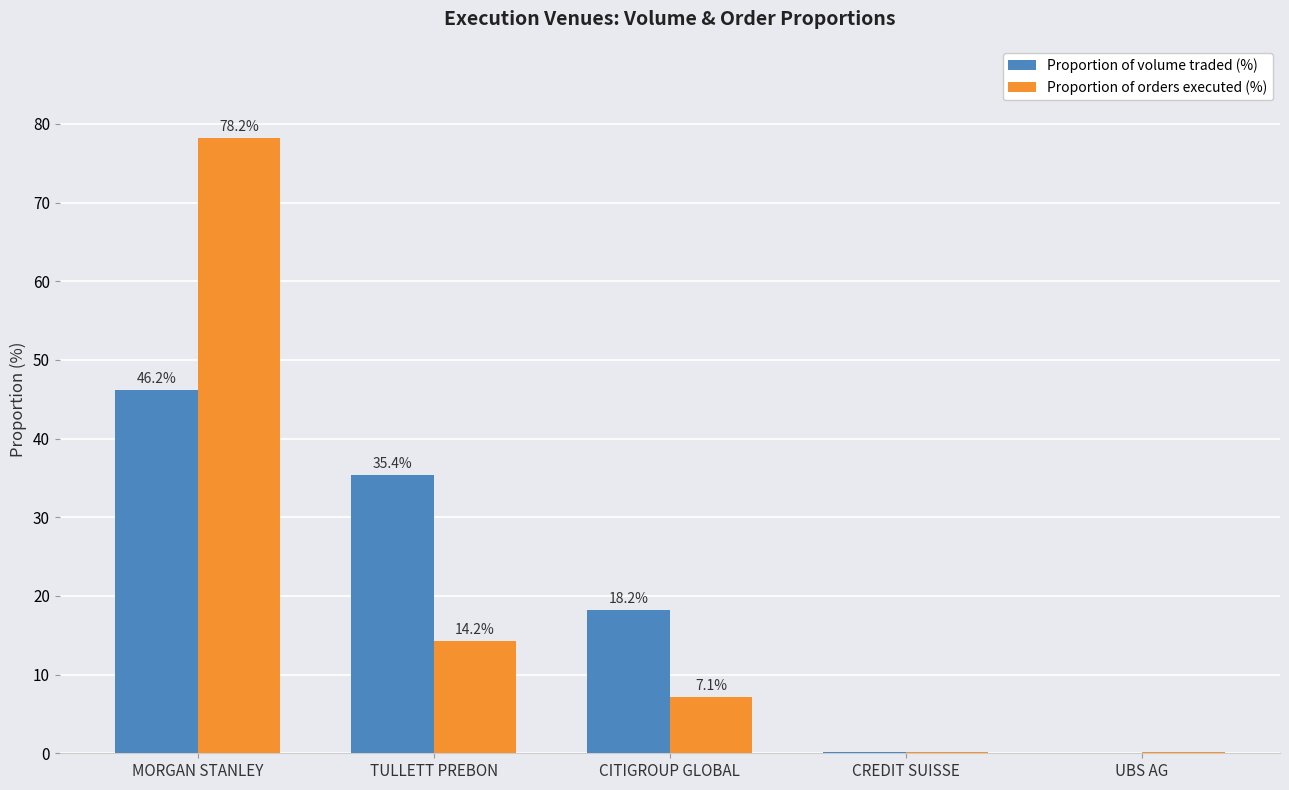

Is it true that Proportion of orders executed (%) equals 14.2 at TULLETT PREBON?

True